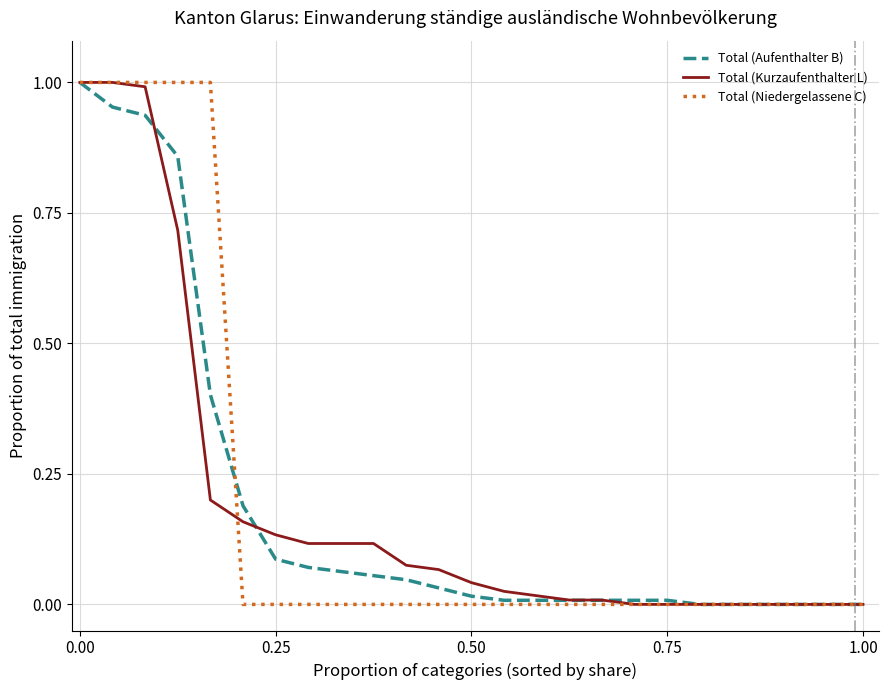

Which series has the largest total across all categories?

Total (Niedergelassene C)